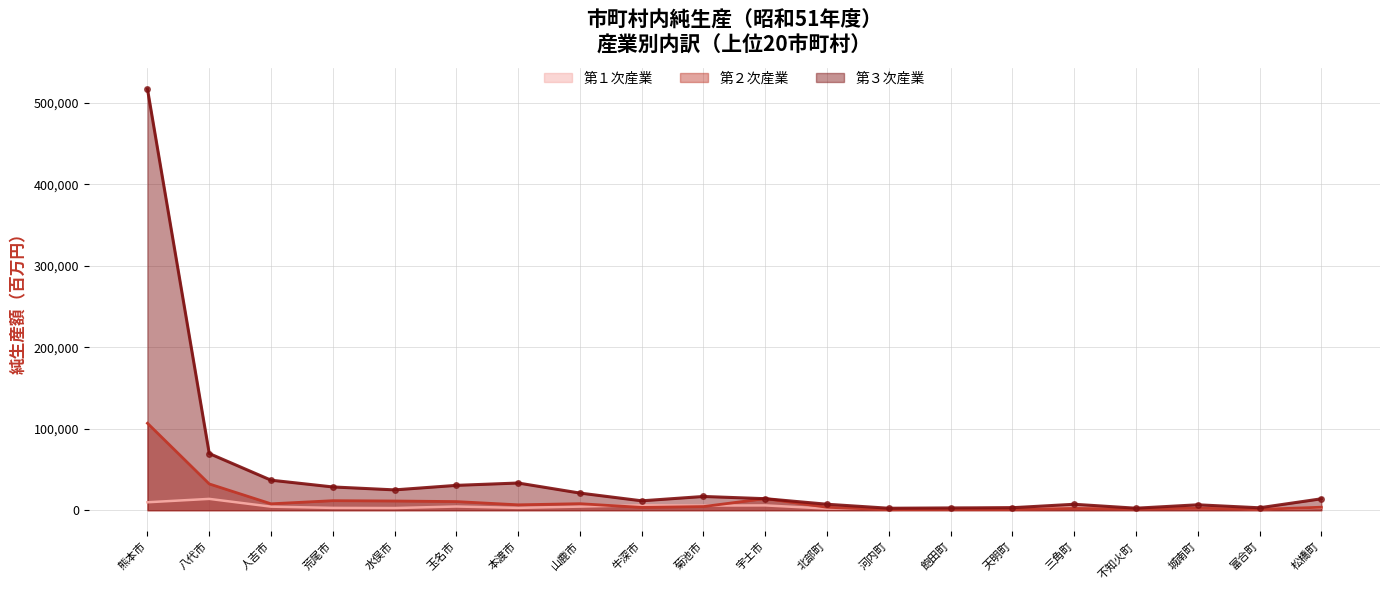

The 第１次産業 series shows 4438.6 at 山鹿市. True or false?

True